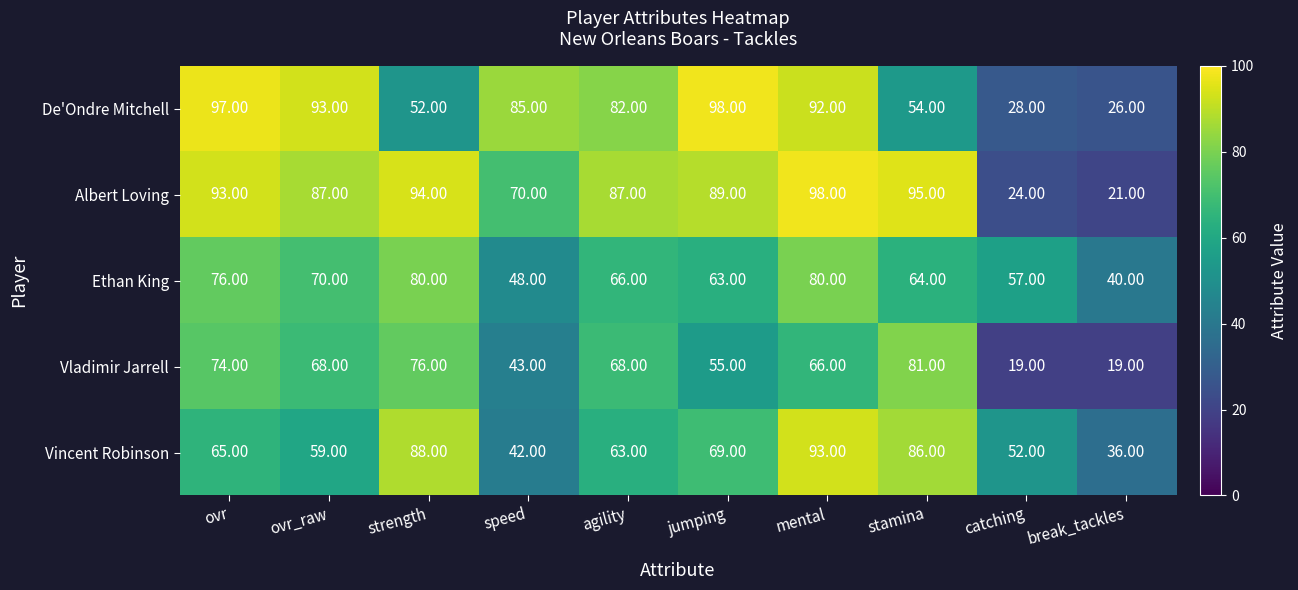

Where is Vladimir Jarrell nearest to the value 50?

jumping